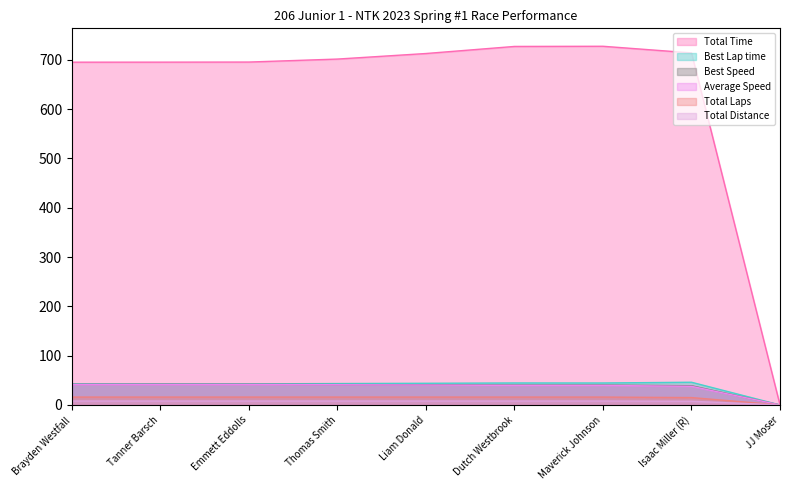

True or false: Best Speed has a value of 41.5 at Thomas Smith.

True